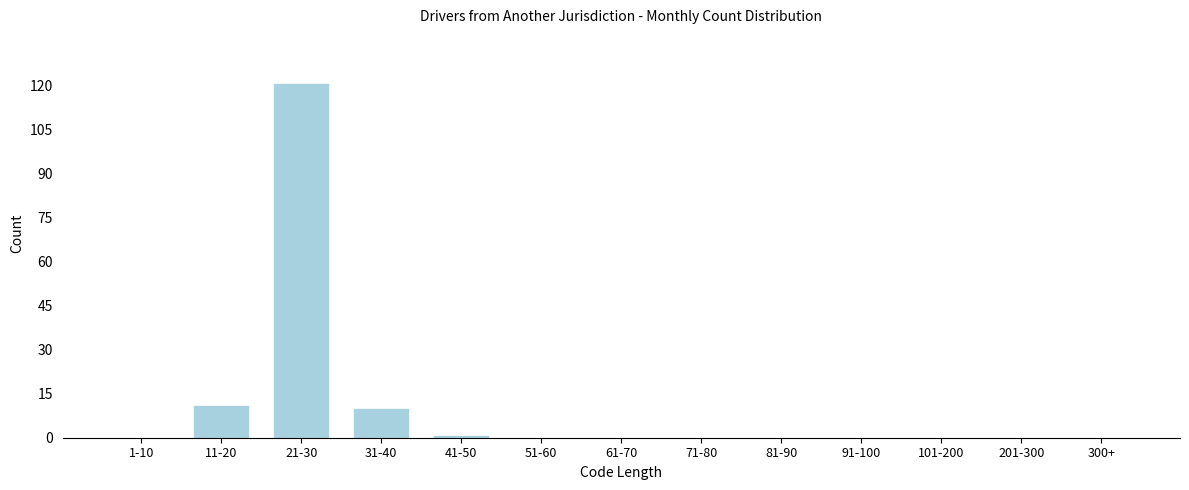

Reading left to right, list all the values displayed in this chart.

1-10=0	11-20=11	21-30=121	31-40=10	41-50=1	51-60=0	61-70=0	71-80=0	81-90=0	91-100=0	101-200=0	201-300=0	300+=0